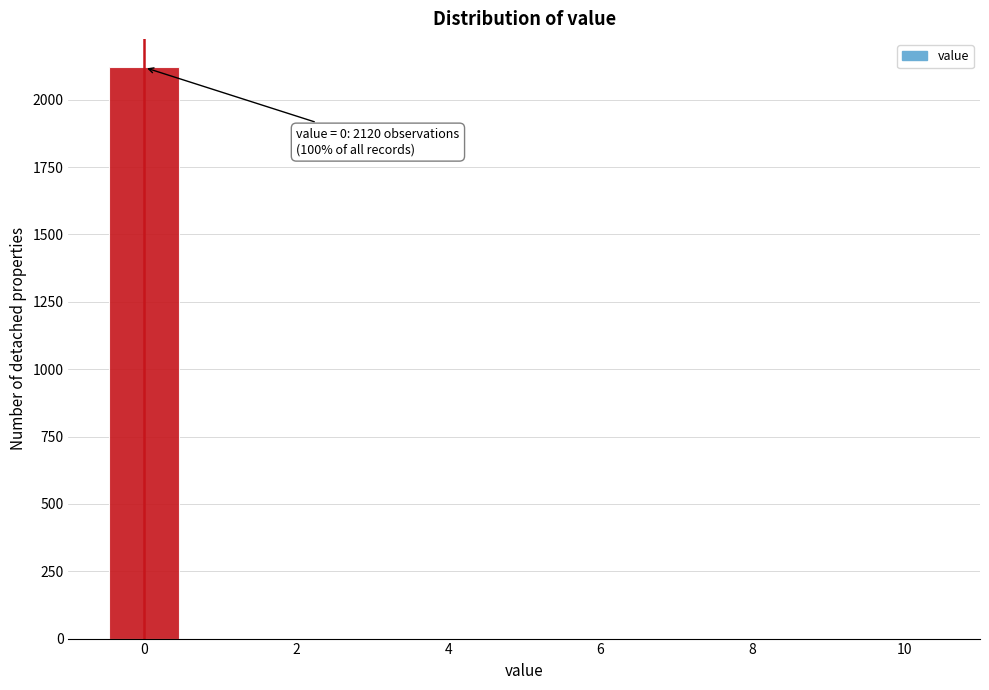

Which range on the x-axis has the tallest bar?

-0.5 to 0.5